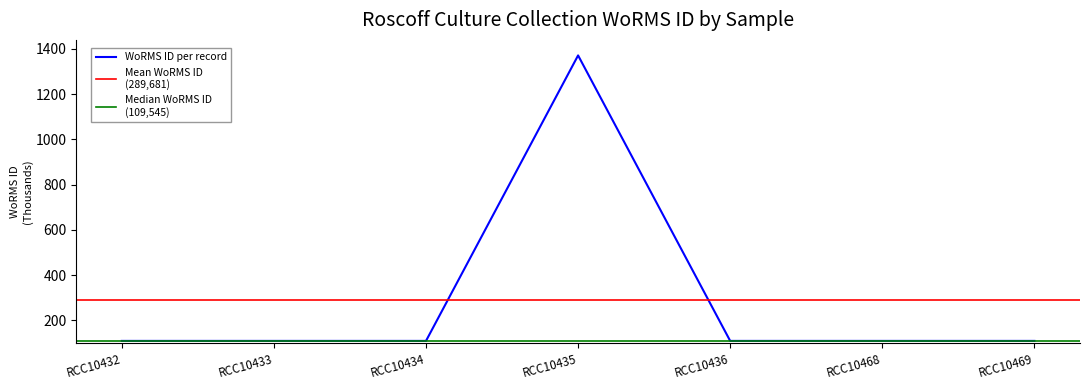

What is the difference between the maximum and minimum values?

1260953